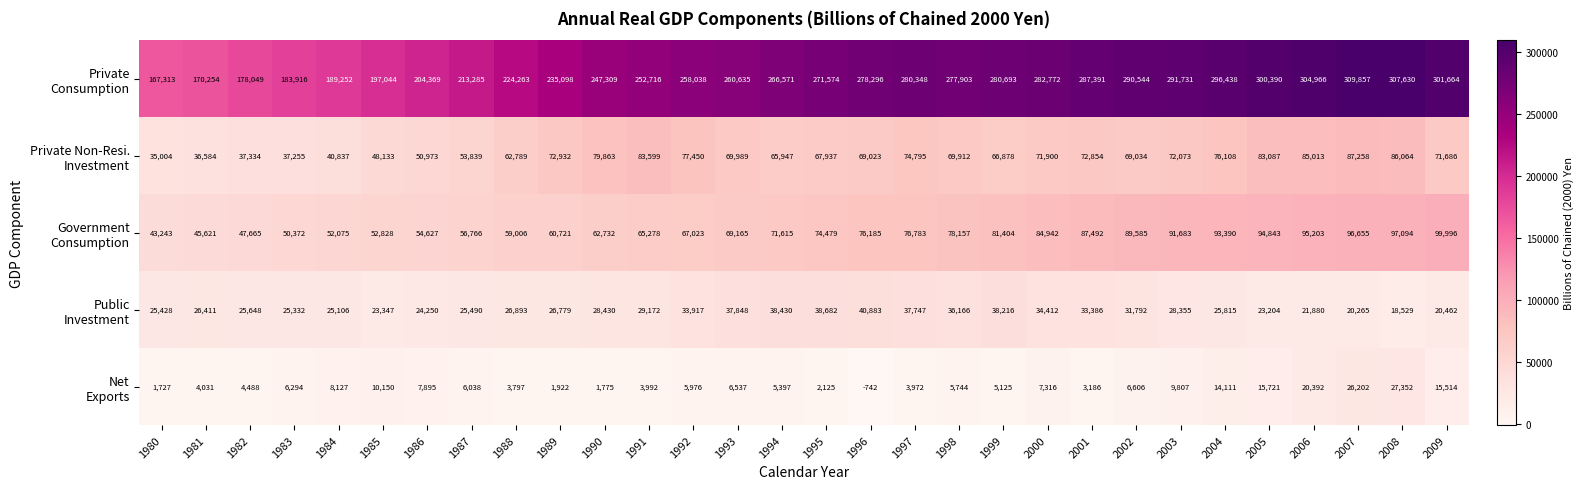

What is the difference between the highest and lowest values at 1984?

181125